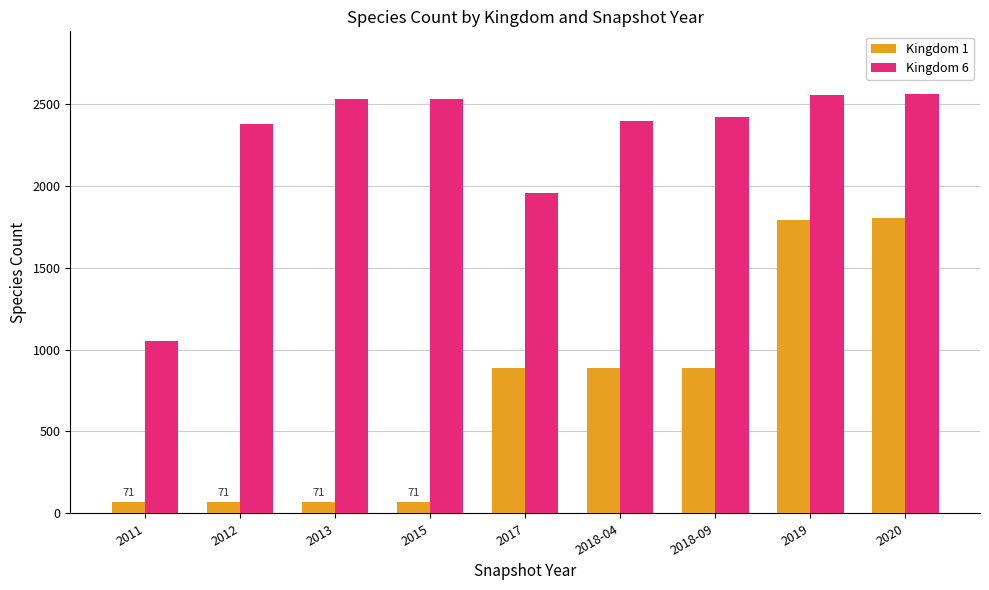

What position from the left is 2013?

3